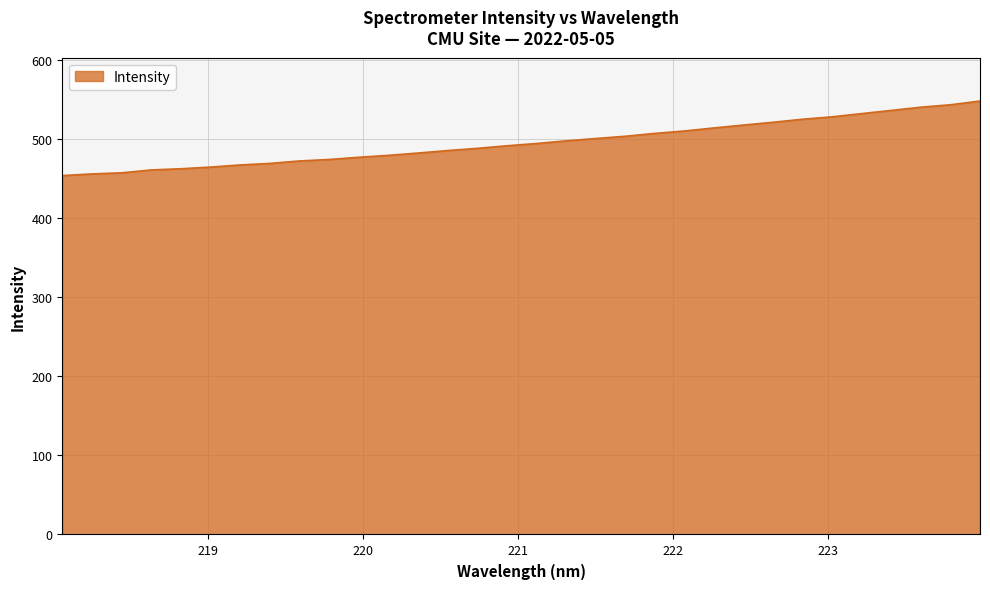

What is the difference between the maximum and minimum values?

94.3